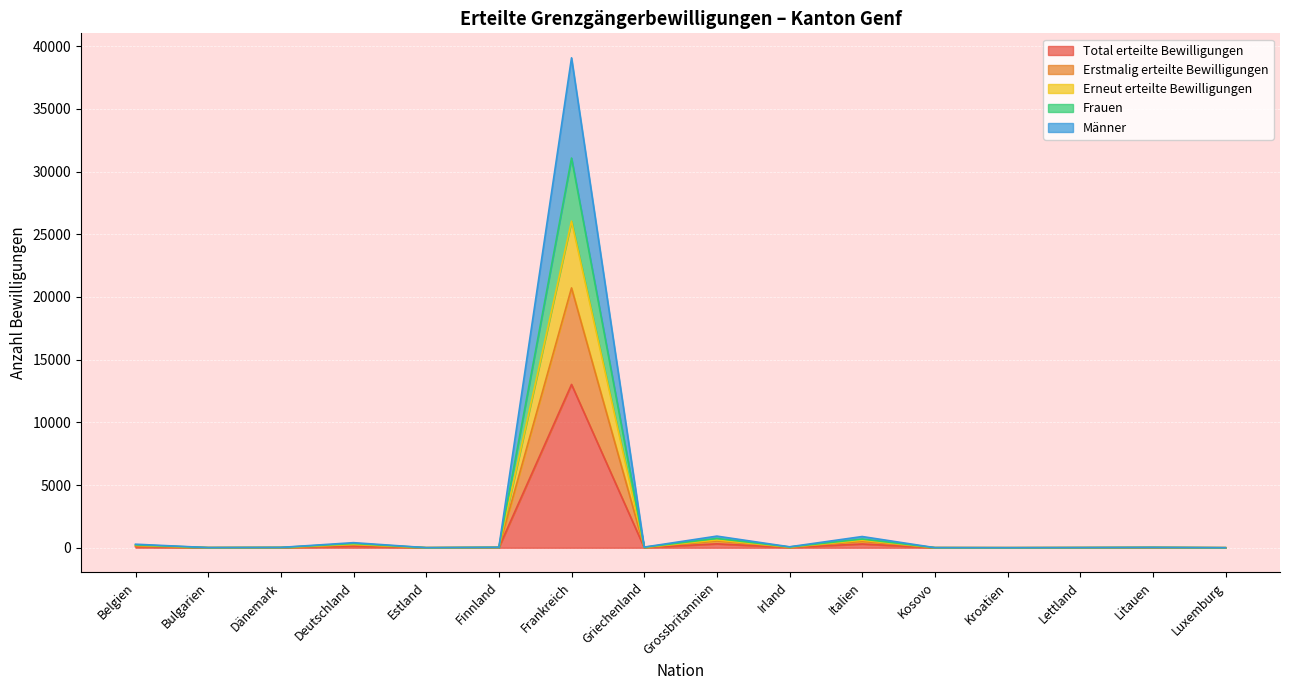

What is the smallest value displayed?

1